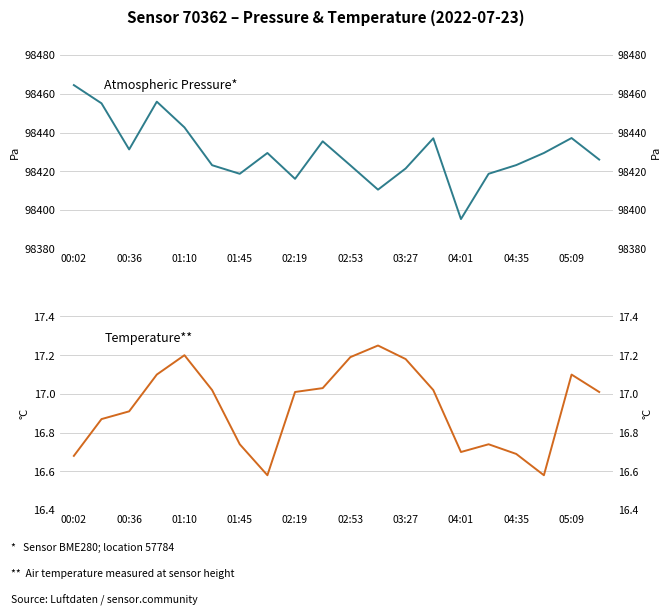

What is the difference between the second highest and second lowest values in the Temperature** series?

0.6